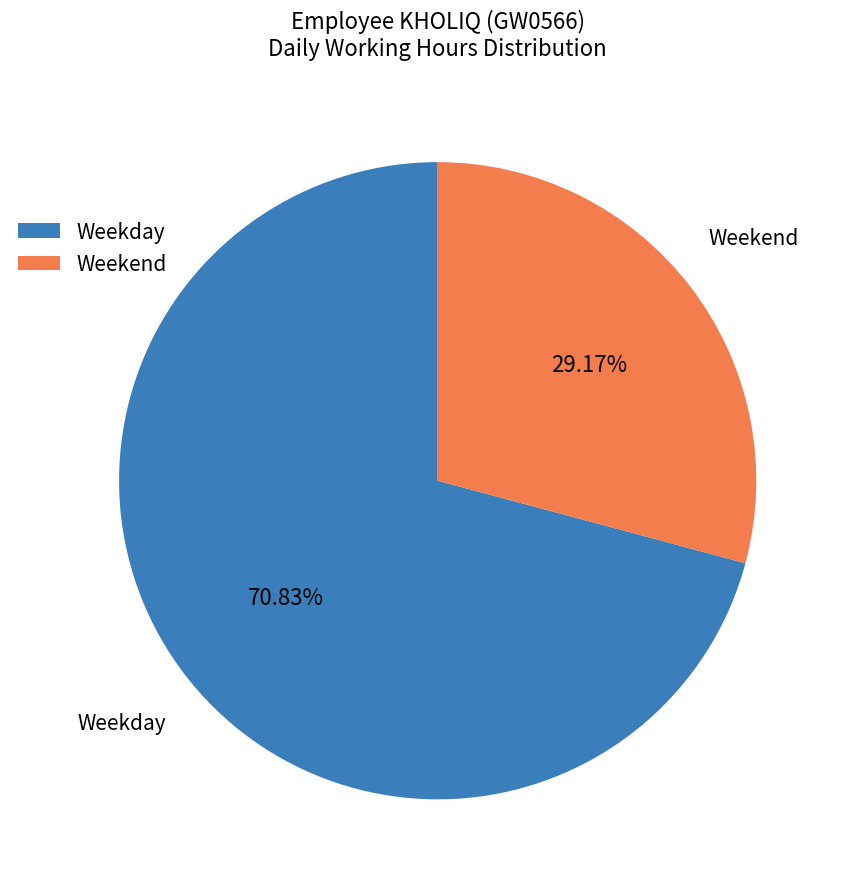

To the nearest percent, what is the average slice percentage?

50%